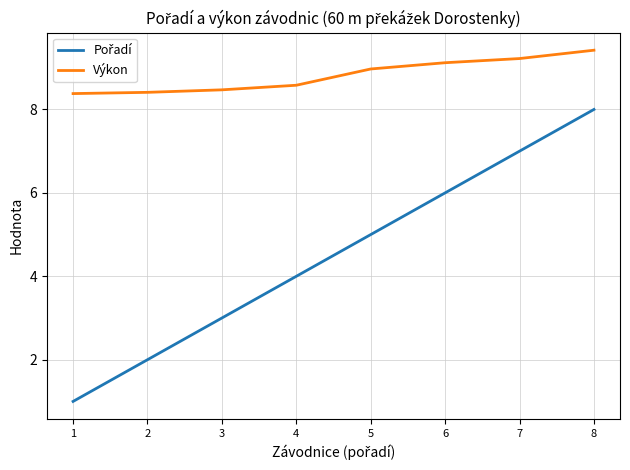

What is the spread (max minus min) of values at 5?

4.0